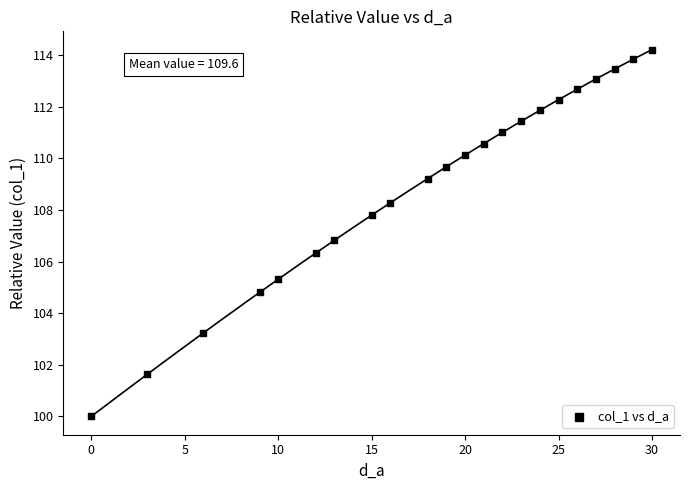

What Y value in the scatter plot is closest to 107?

106.8